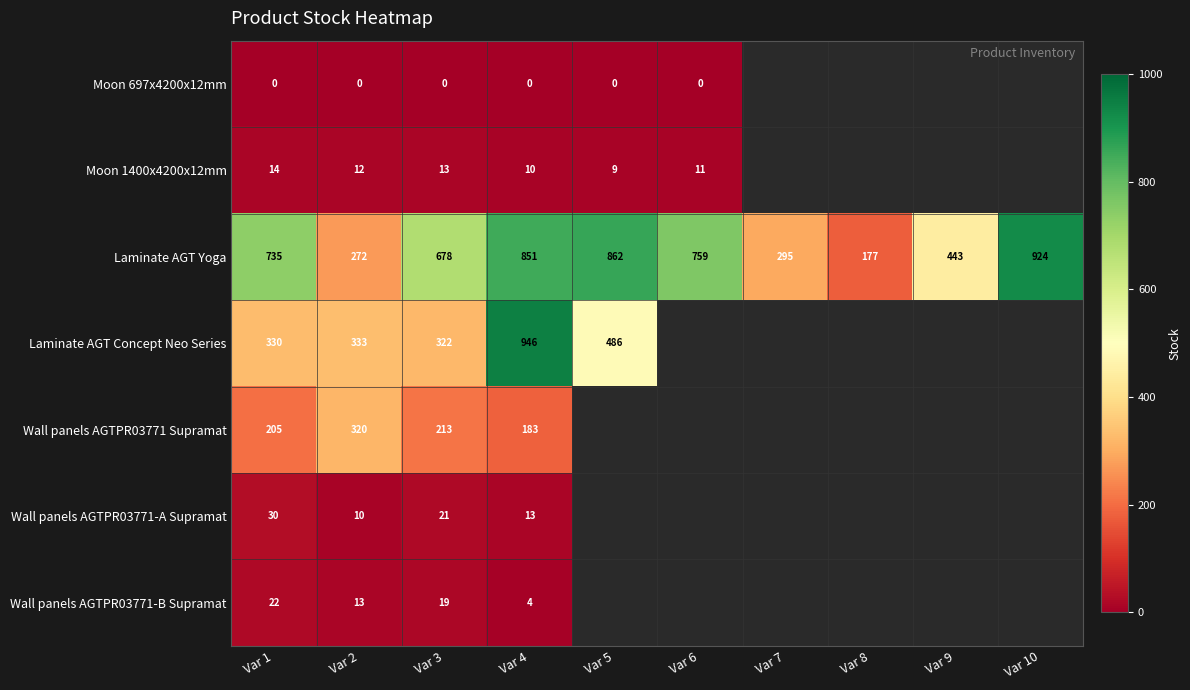

What is the total value across all series at Var 2?

960